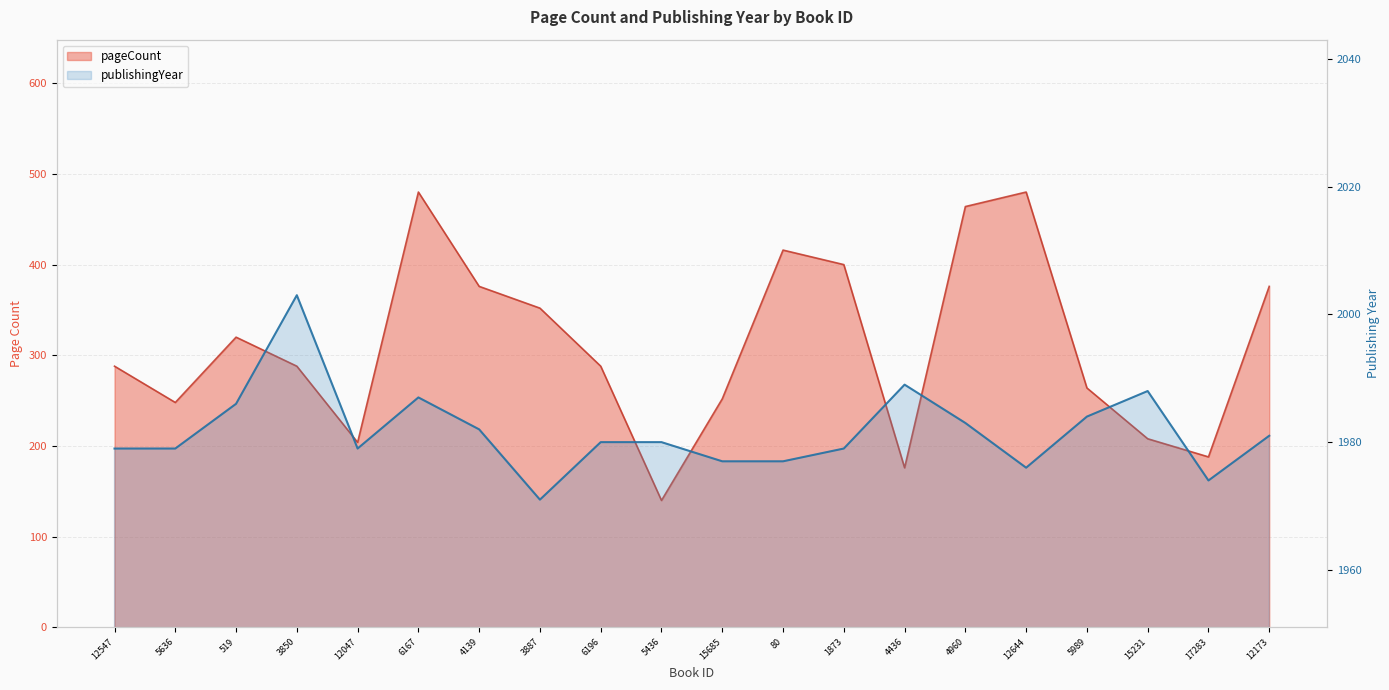

At 1873, list the series in order from smallest to largest.

pageCount, publishingYear